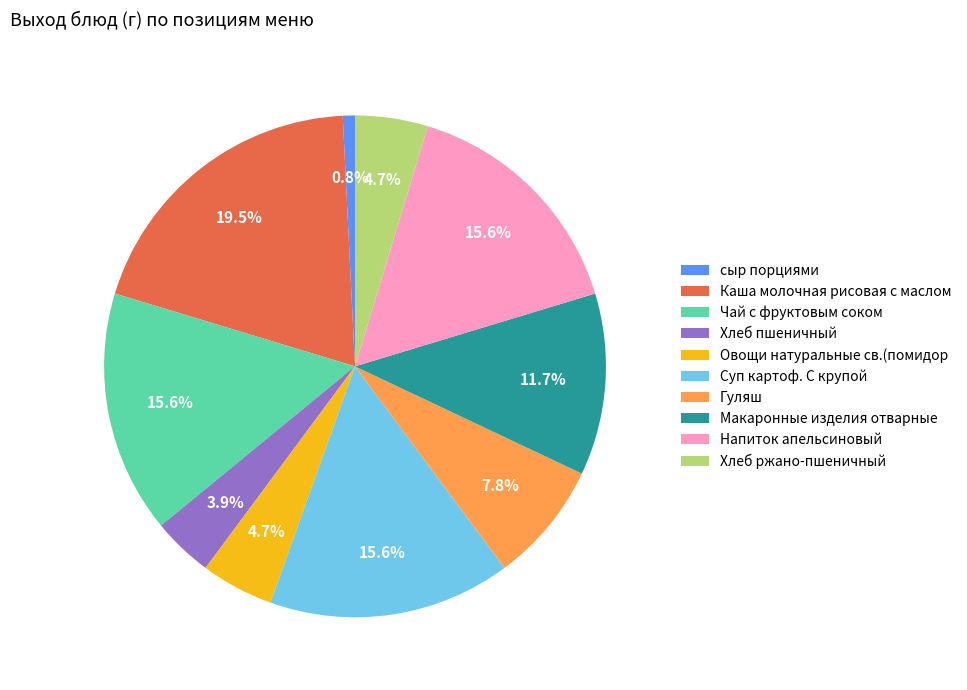

To the nearest percent, what is the average slice percentage?

10%